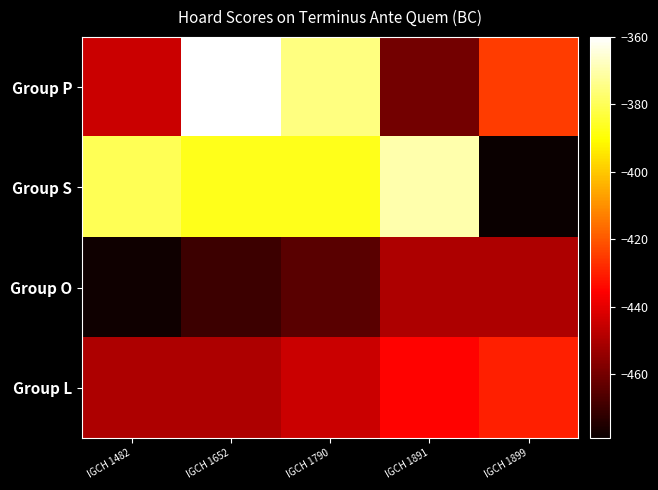

Rank the series at IGCH 1790 from highest to lowest value.

Group P, Group S, Group L, Group O